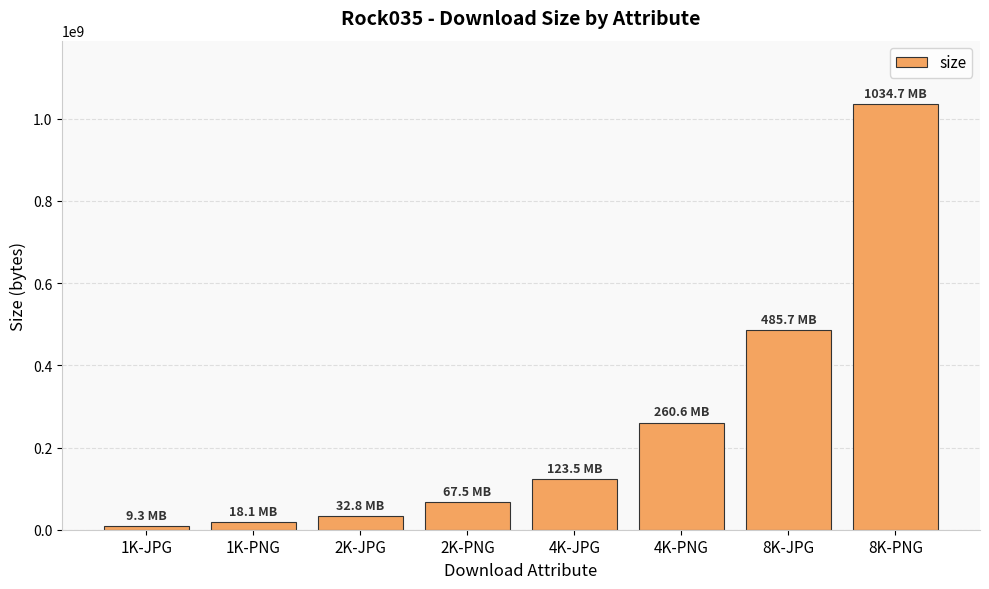

What is the difference between the maximum and minimum values?

1025350793